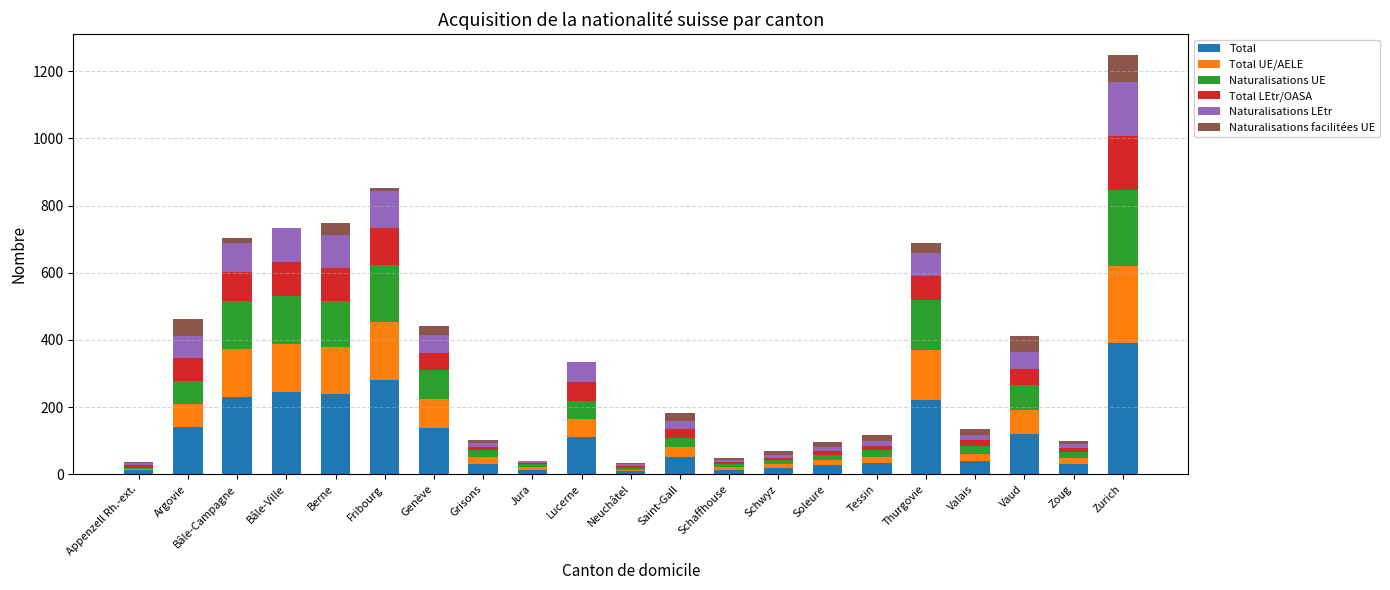

Does the chart contain stacked bars?

Yes